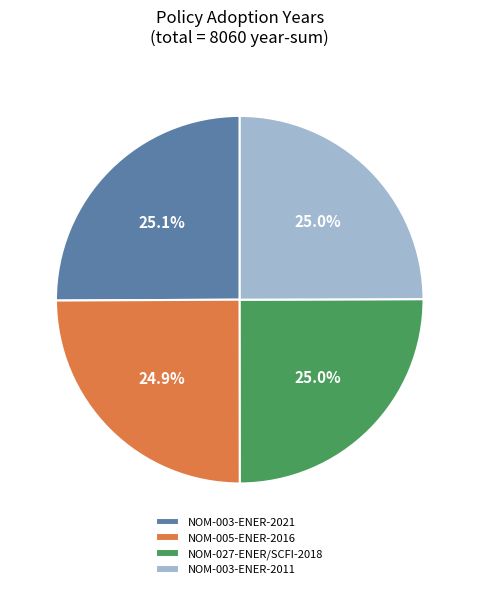

Approximately how many times larger is the value at NOM-005-ENER-2016 compared to NOM-003-ENER-2011?

1.0